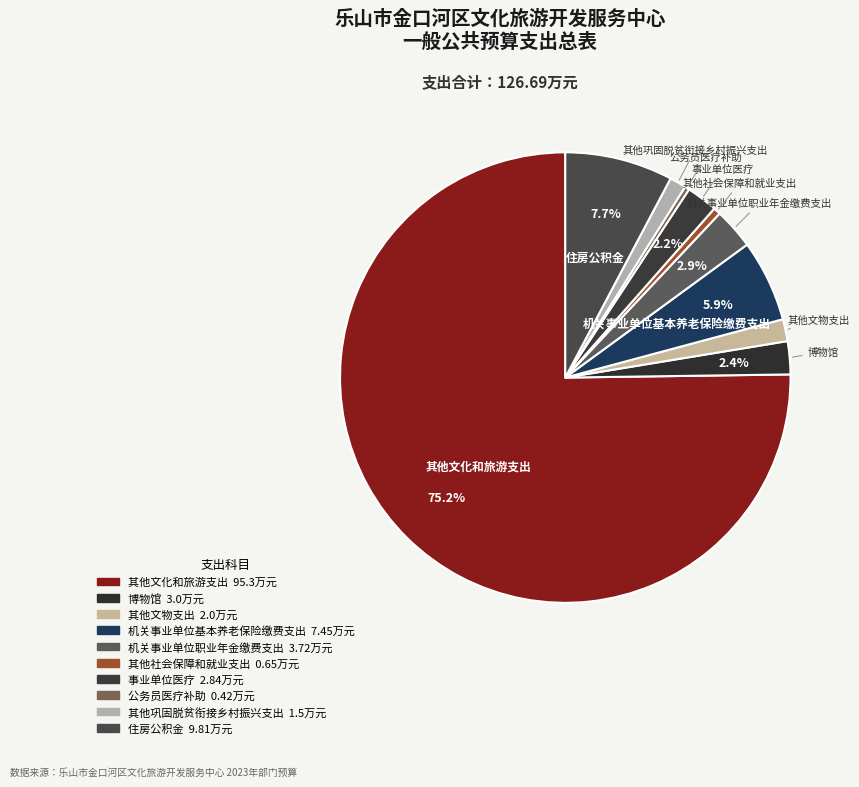

What is the largest slice in the pie chart?

其他文化和旅游支出